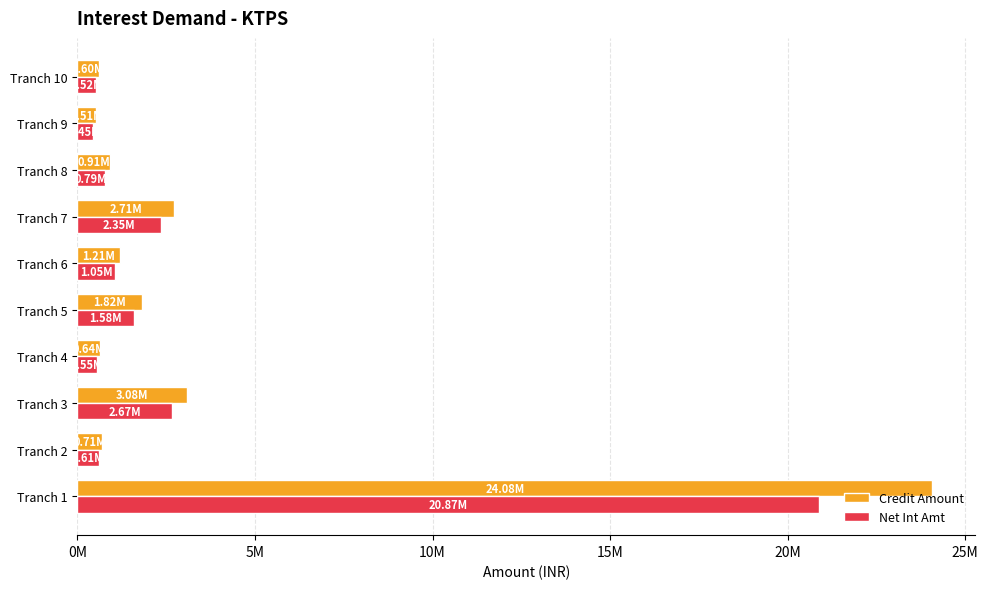

Which category has the highest value in the Net Int Amt series?

Tranch 1